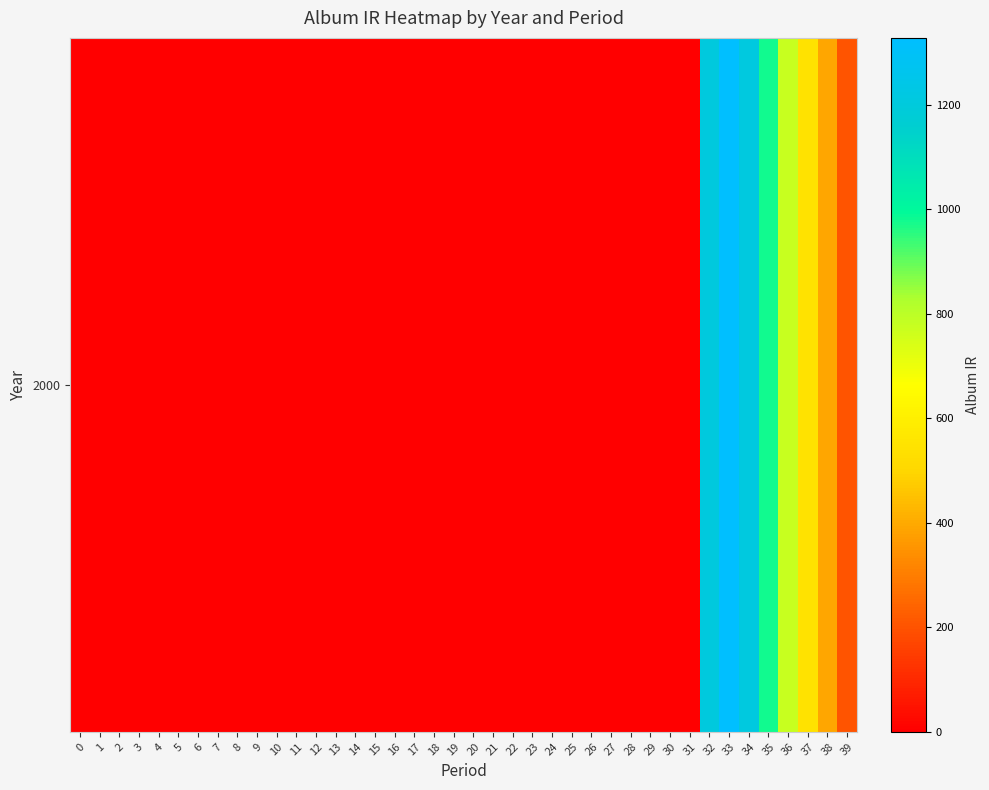

Which has a higher value, 37 or 32?

32